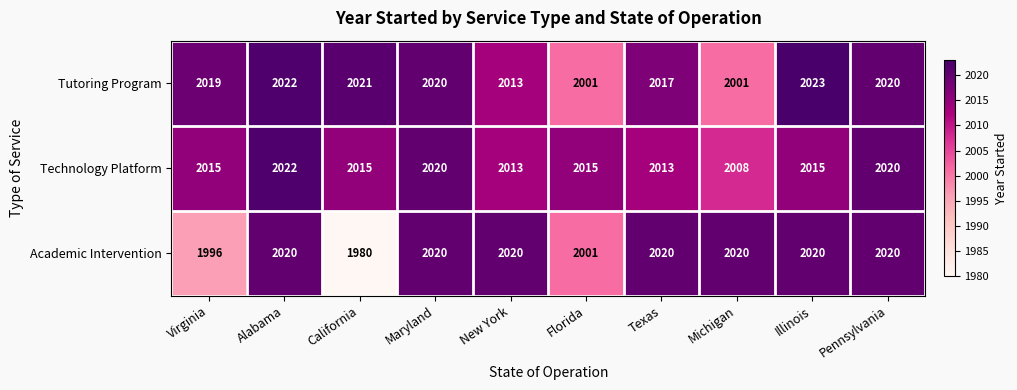

The Tutoring Program series shows 1256 at Virginia. True or false?

False